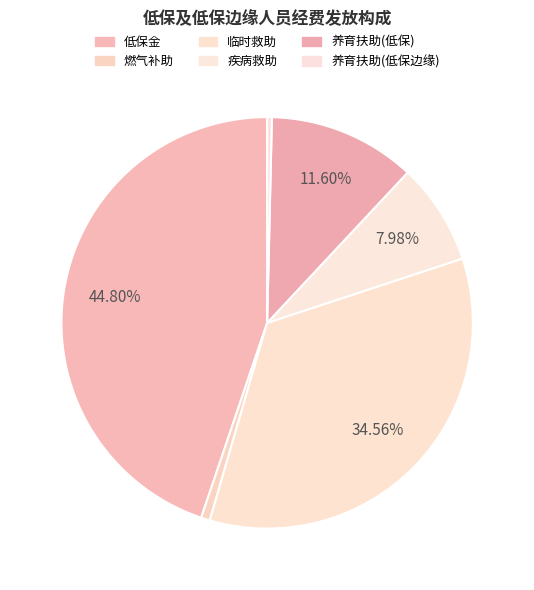

Count the number of slices in the pie.

6